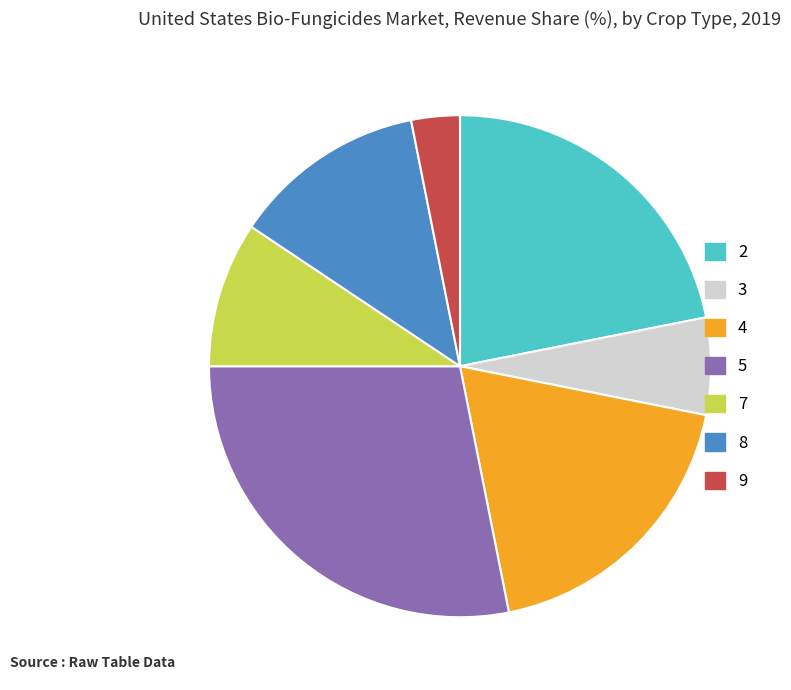

The 2 slice represents 35% of the pie. True or false?

False